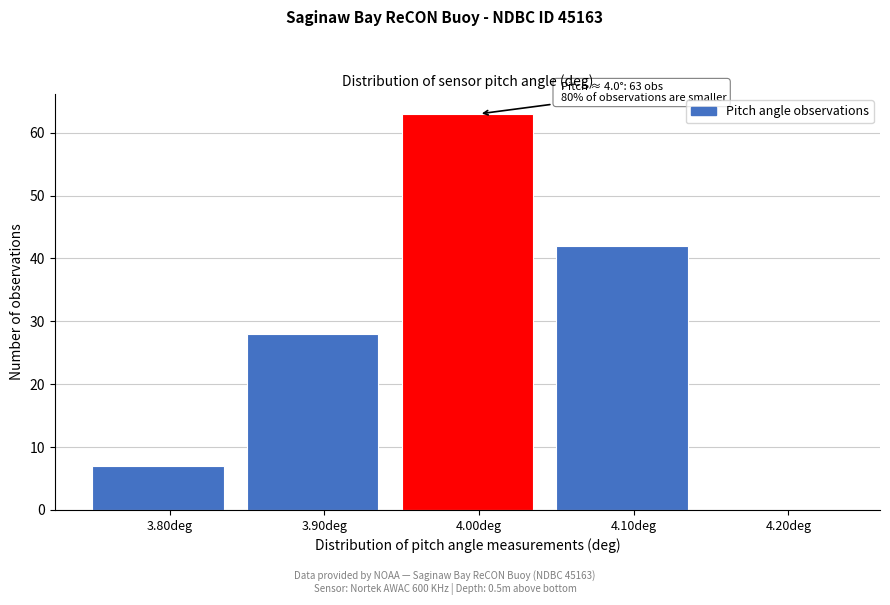

Over which range of the x-axis is the bar tallest?

3.95 to 4.05